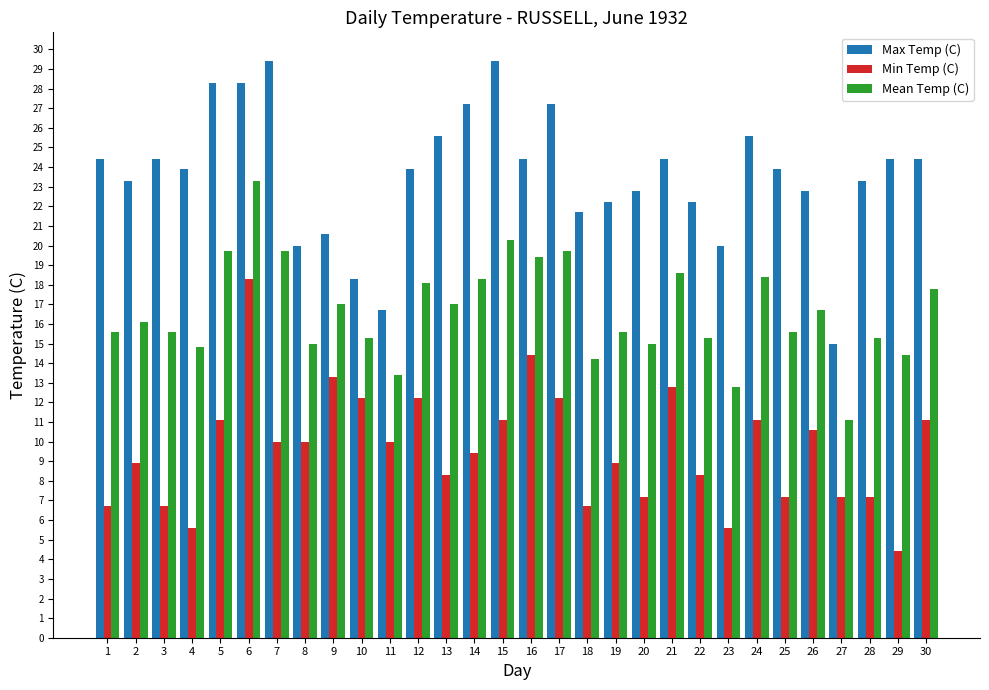

What is the total value across all series at 5?

59.1